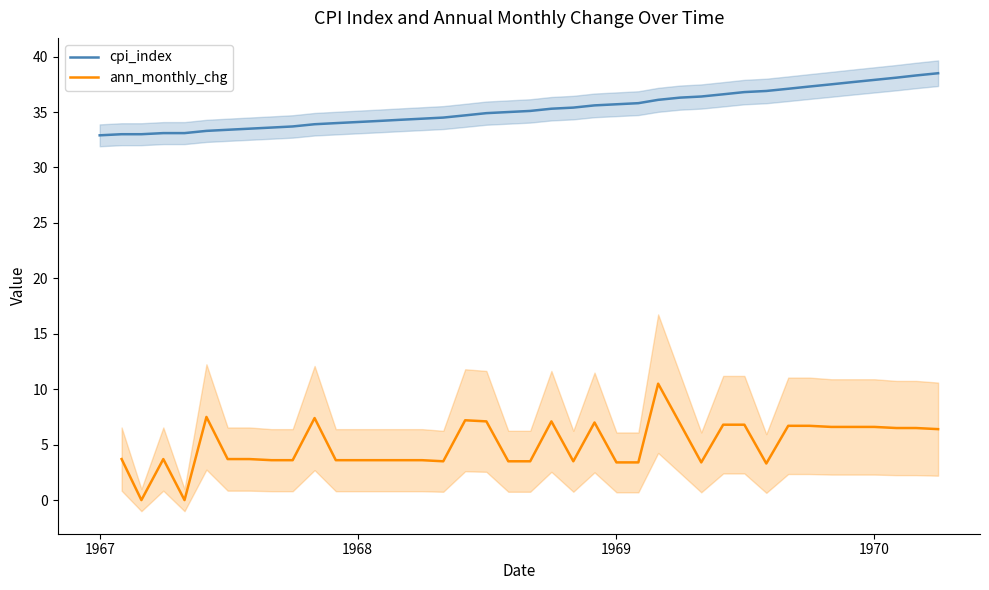

How many values are below 35?

19